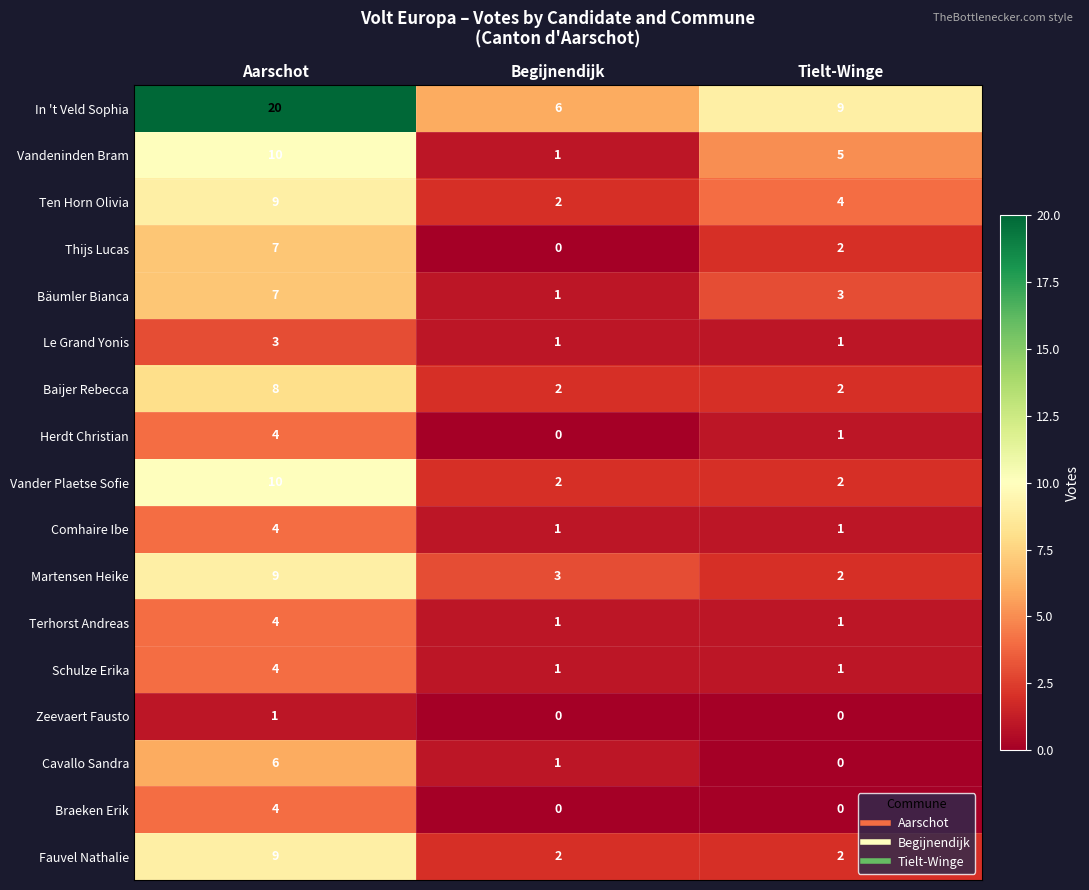

Count the number of data series in this chart.

17